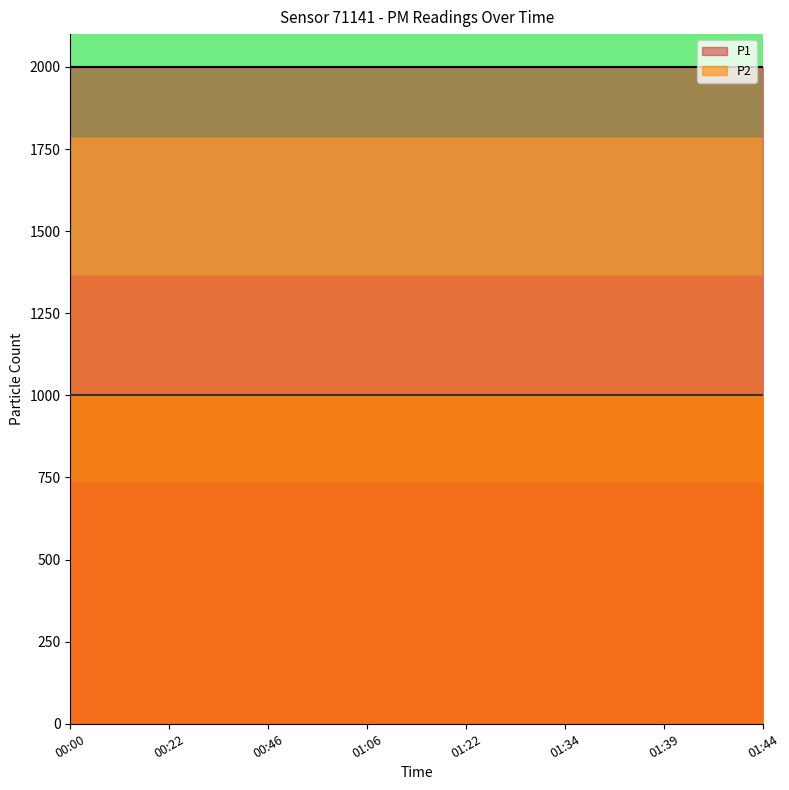

Reading left to right, list all the values displayed in this chart.

P1: 00:00=1999.9	00:10=1999.9	00:22=1999.9	00:34=1999.9	00:46=1999.9	00:59=1999.9	01:06=1999.9	01:14=1999.9	01:22=1999.9	01:29=1999.9	01:34=1999.9	01:37=1999.9	01:39=1999.9	01:41=1999.9	01:44=1999.9
P2: 00:00=999.9	00:10=999.9	00:22=999.9	00:34=999.9	00:46=999.9	00:59=999.9	01:06=999.9	01:14=999.9	01:22=999.9	01:29=999.9	01:34=999.9	01:37=999.9	01:39=999.9	01:41=999.9	01:44=999.9